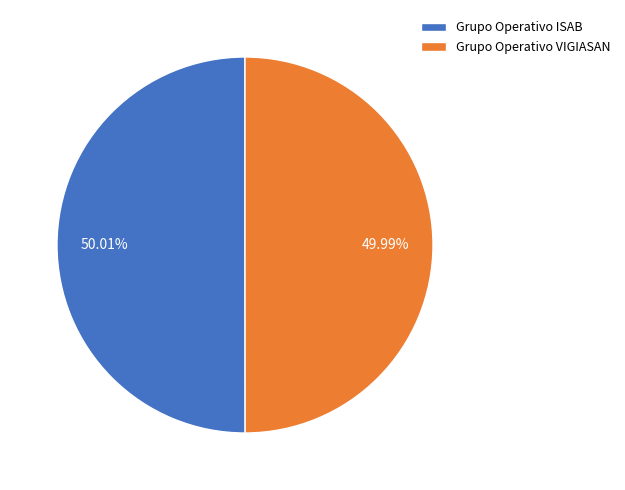

Is there a majority slice in this chart?

Yes